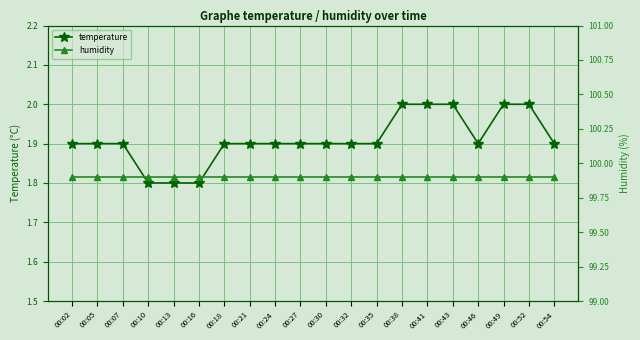

What is the value of the humidity point at the 19th from the left?

99.9